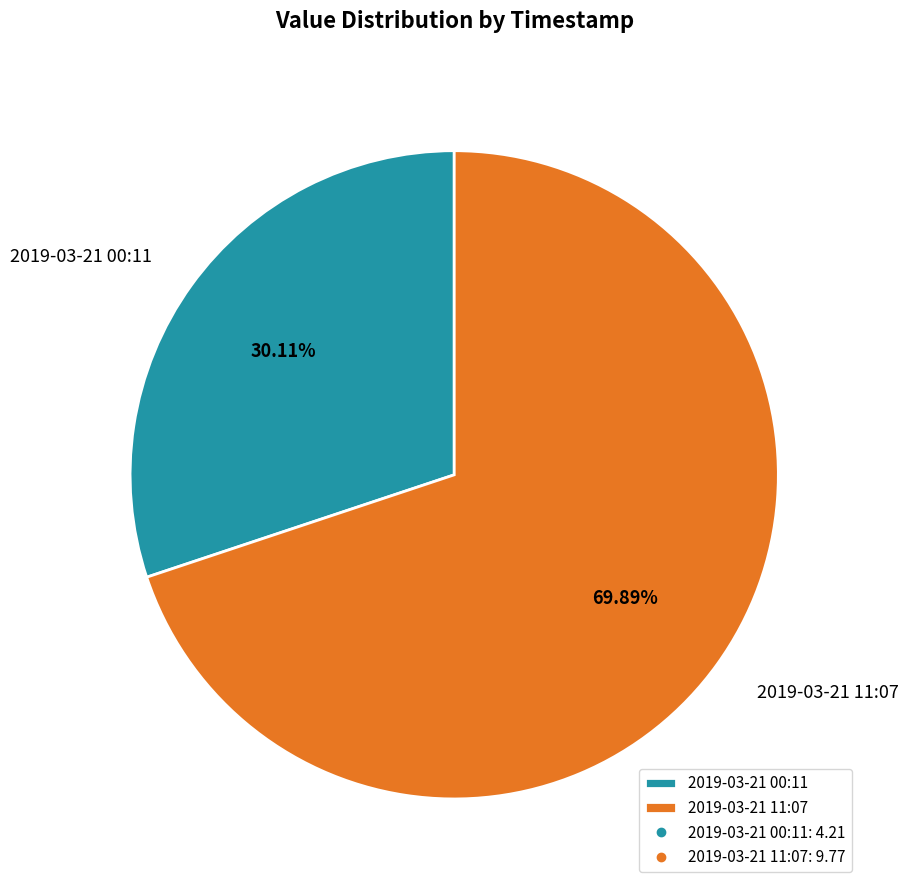

Which category accounts for the majority?

2019-03-21 11:07